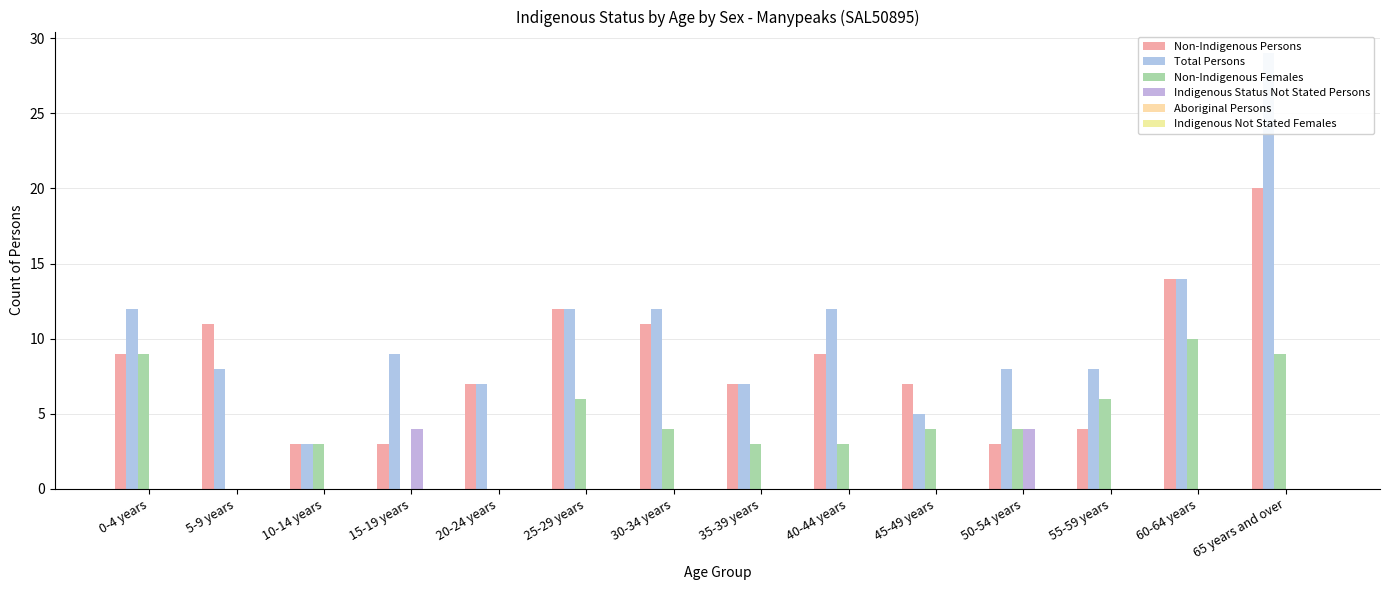

Which series has the largest total across all categories?

Total Persons